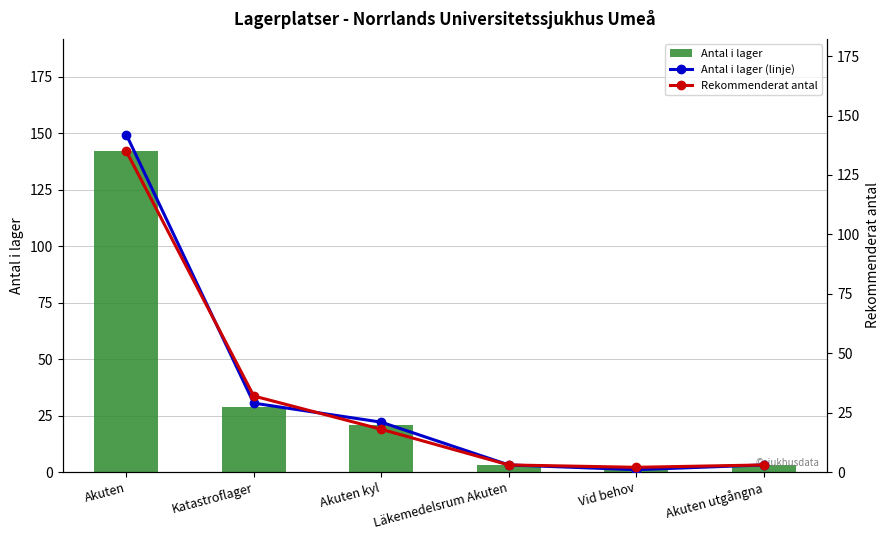

Is it true that Antal i lager equals 142 at Akuten?

True